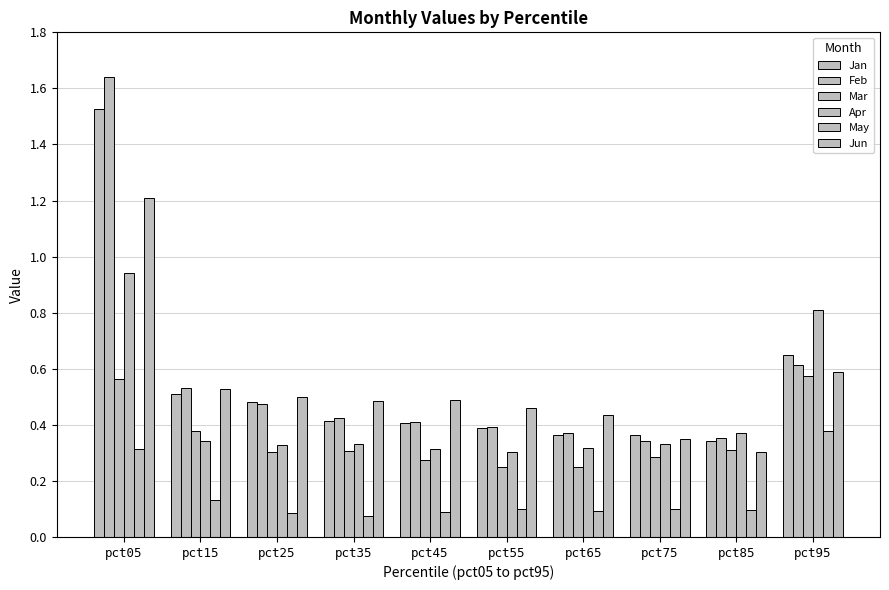

Count the number of categories in the chart.

10